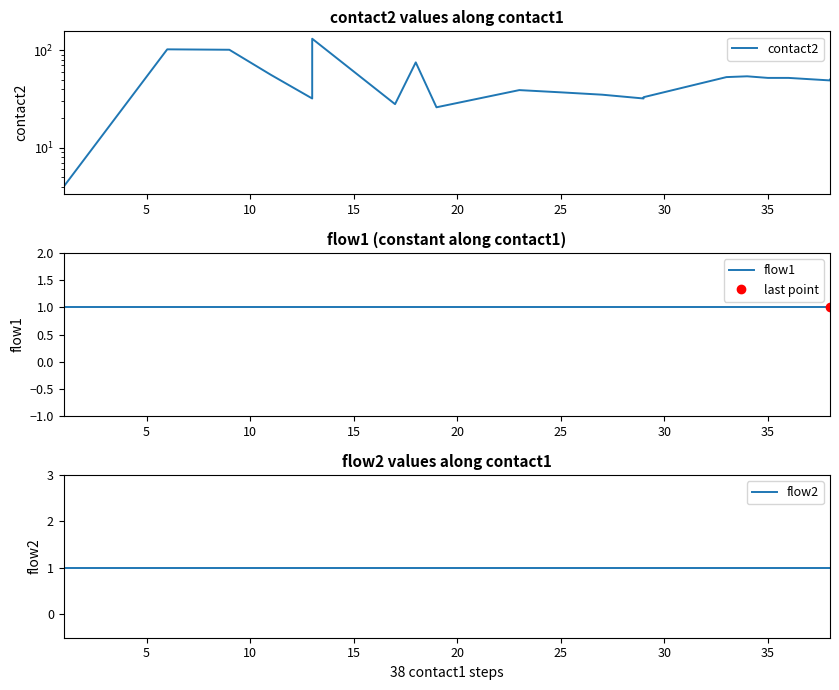

At how many categories does at least one series exceed 66?

4